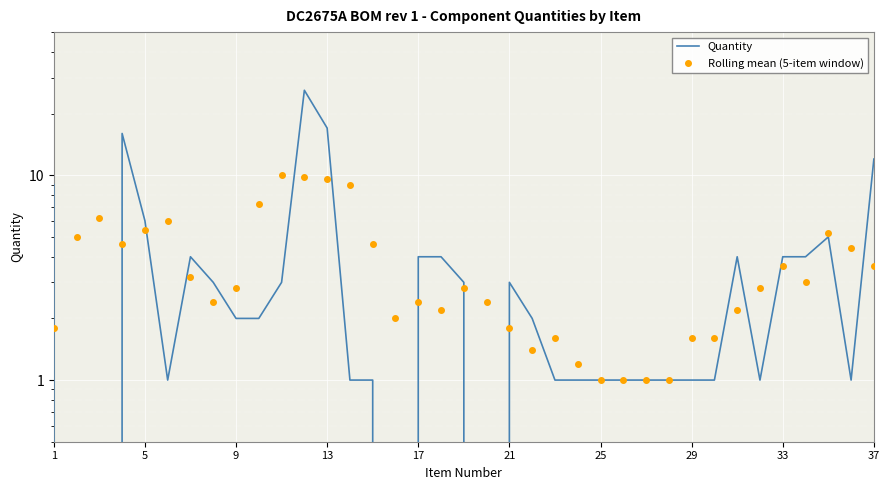

After their last crossing, which series has the higher values: Rolling mean (5-item window) or Quantity?

Quantity